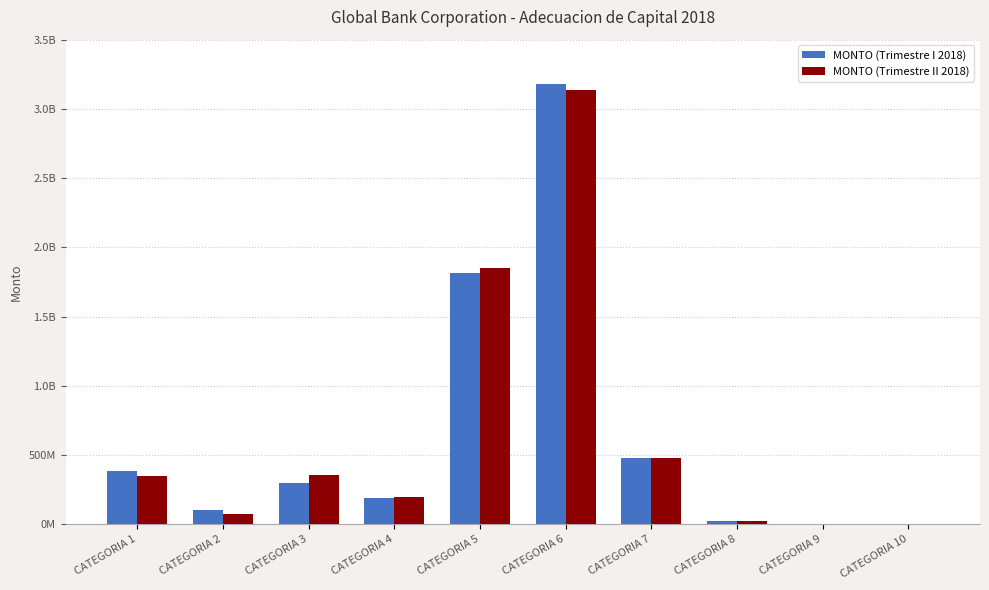

What are all the series names shown in the legend?

MONTO (Trimestre I 2018), MONTO (Trimestre II 2018)